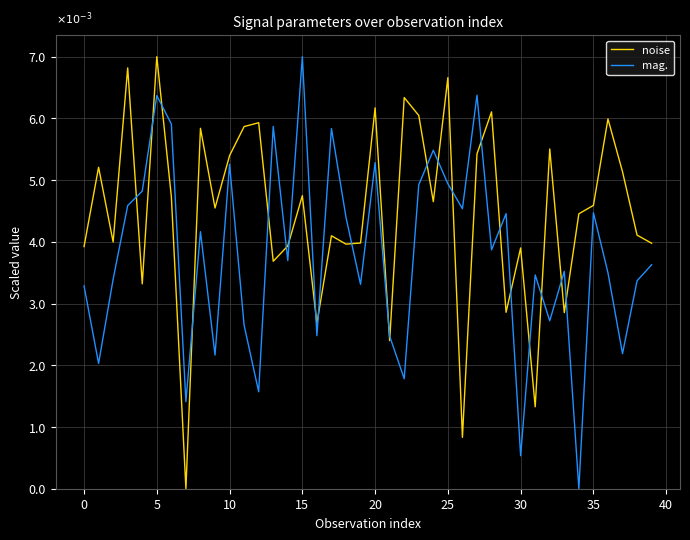

What are all the series names shown in the legend?

noise, mag.